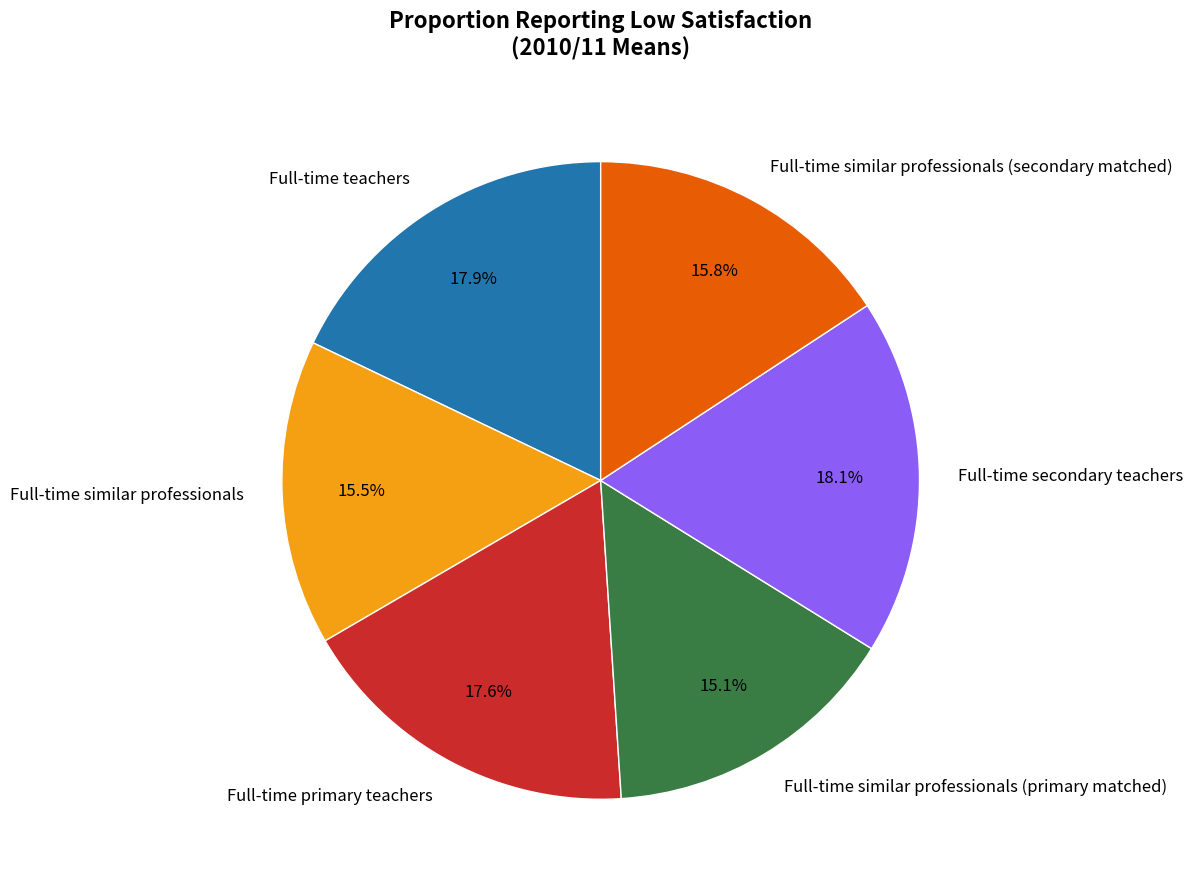

Which has a higher value, Full-time similar professionals or Full-time primary teachers?

Full-time primary teachers